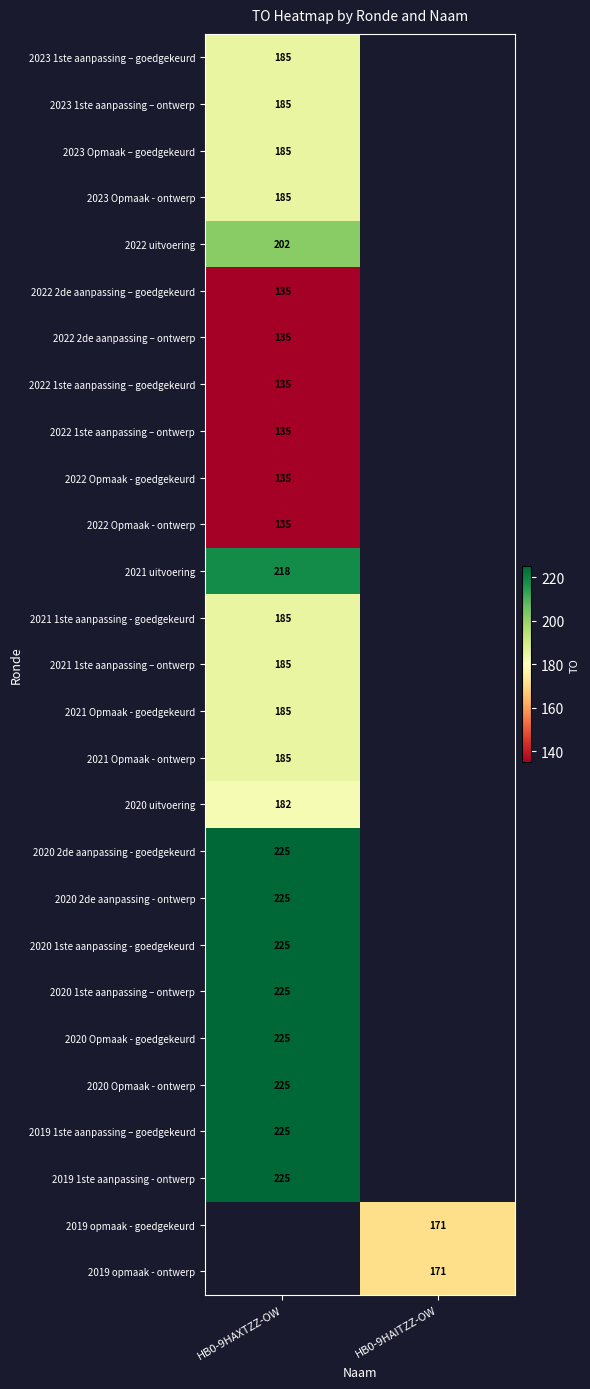

True or false: 2020 uitvoering has a value of 112 at HB0-9HAXTZZ-OW.

False